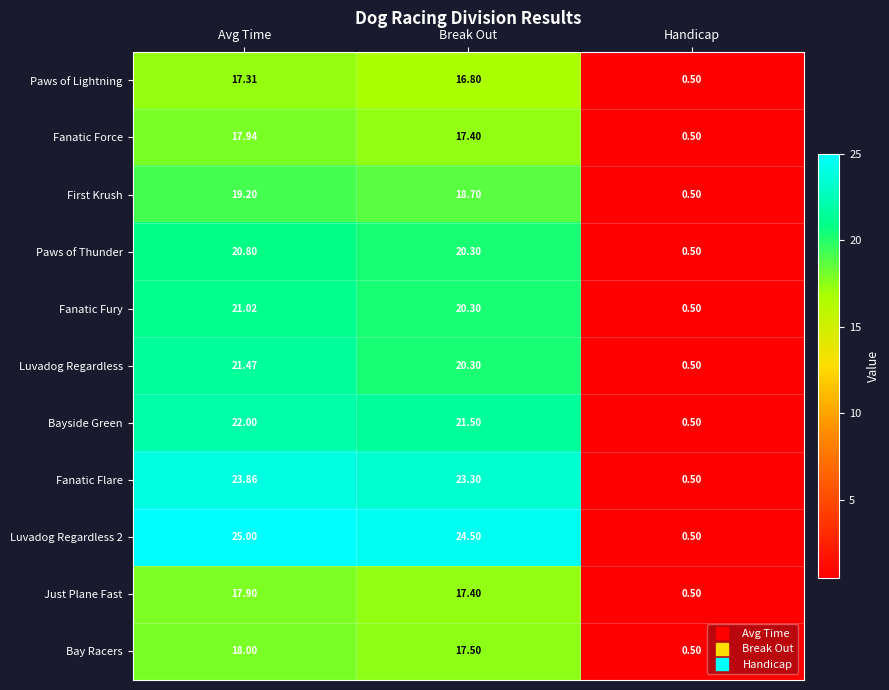

Which category has the highest value in the Paws of Thunder series?

Avg Time